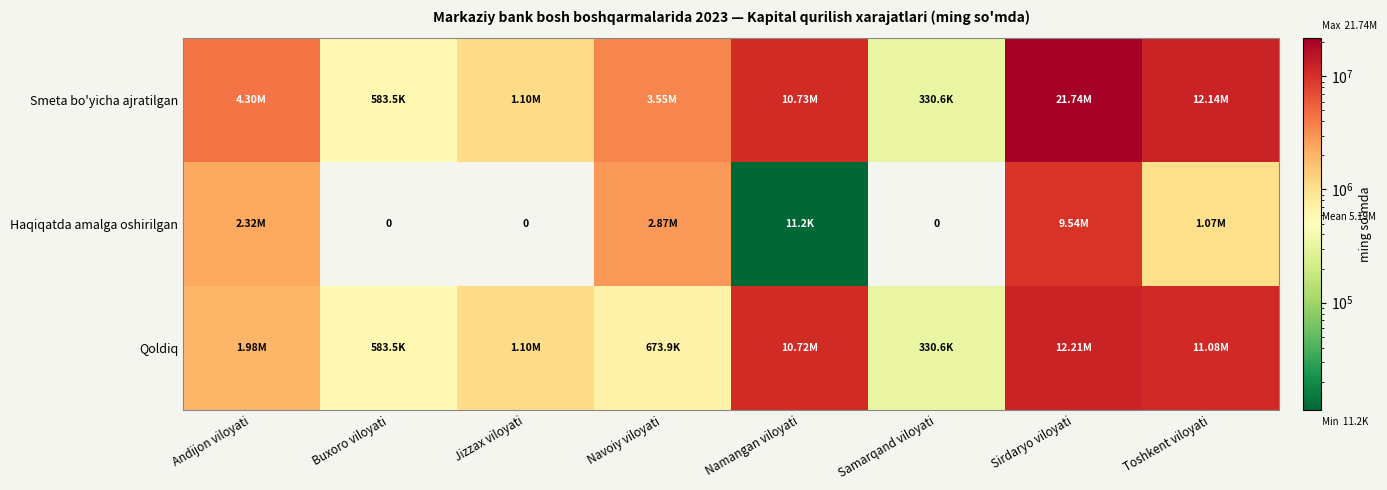

The value of Haqiqatda amalga oshirilgan at Namangan viloyati is 7151.3. True or false?

False